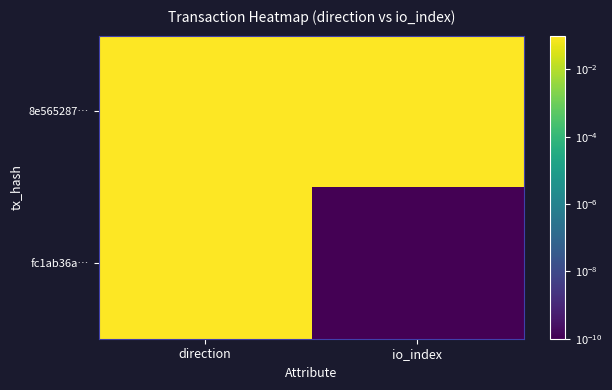

Rank the series by their maximum value, from highest to lowest.

8e565287…, fc1ab36a…